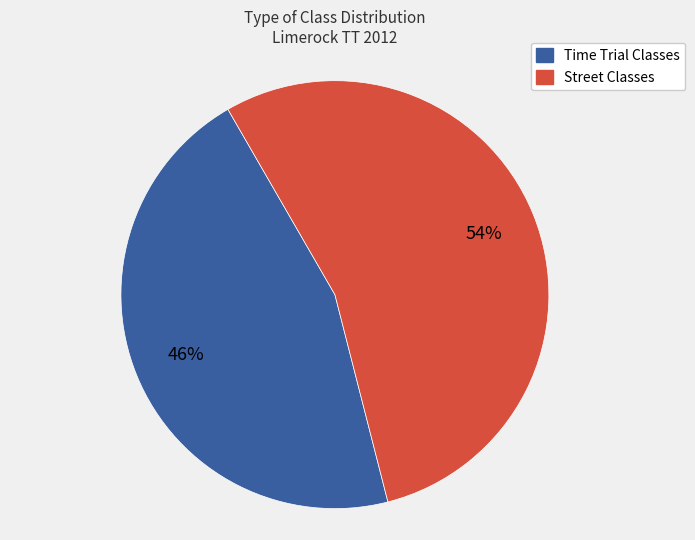

To the nearest percent, what is the average slice percentage?

50%